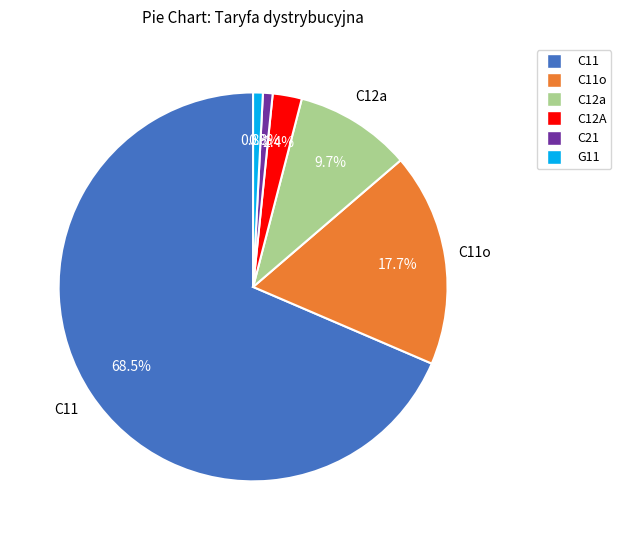

Is there any slice that represents more than half of the pie?

Yes